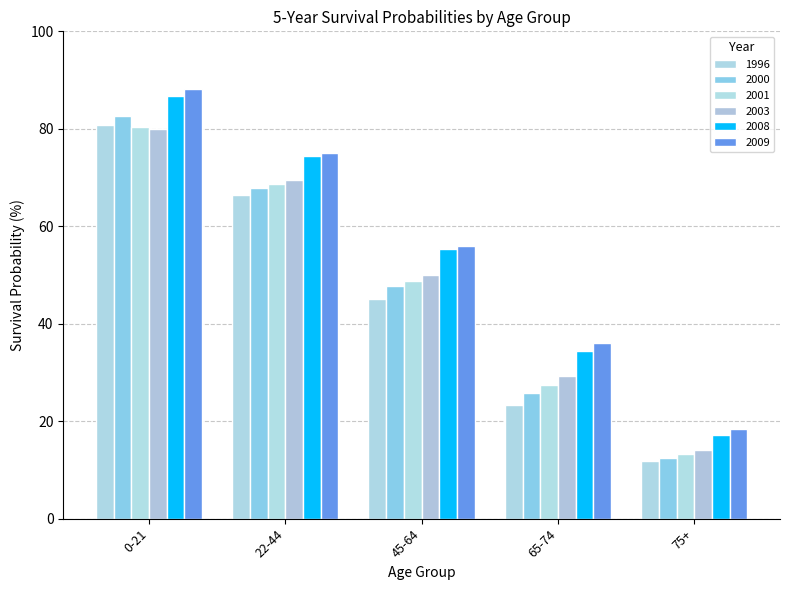

Reading left to right, extract all data points from this chart.

1996: 80.7	66.5	45.1	23.3	11.8
2000: 82.6	67.9	47.8	25.7	12.5
2001: 80.4	68.6	48.8	27.5	13.2
2003: 80.0	69.4	50.0	29.2	14.0
2008: 86.8	74.4	55.4	34.3	17.2
2009: 88.2	75.0	56.0	36.0	18.4